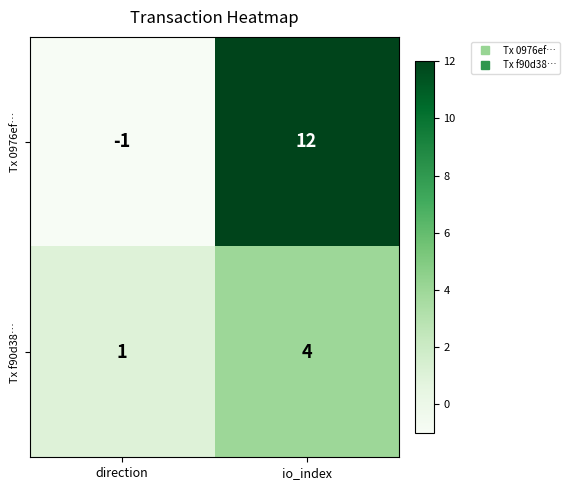

Is it true that Tx 0976ef… equals 12 at io_index?

True